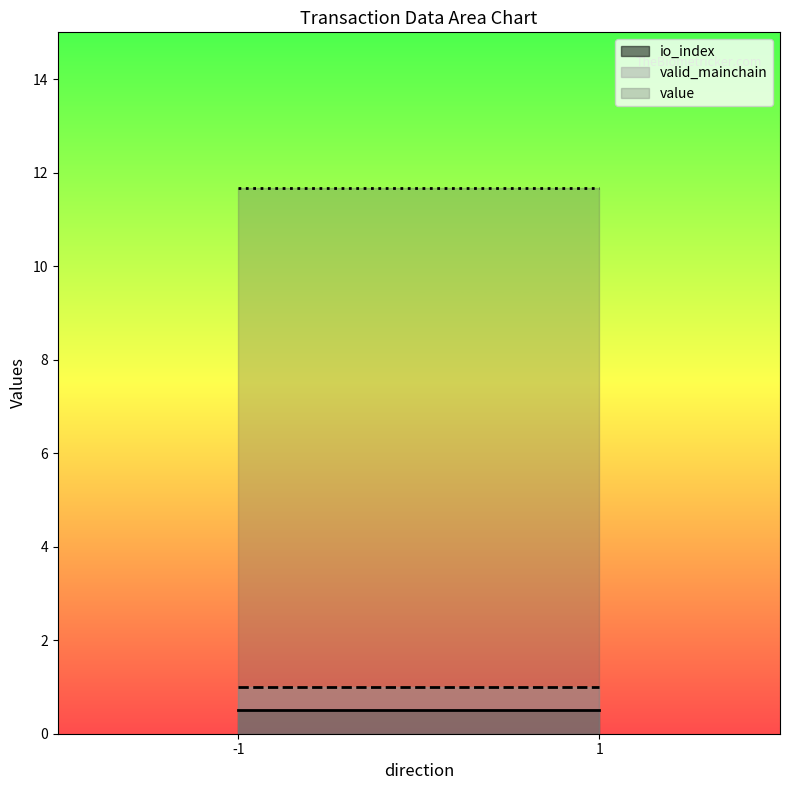

True or false: value and io_index intersect in this chart.

False